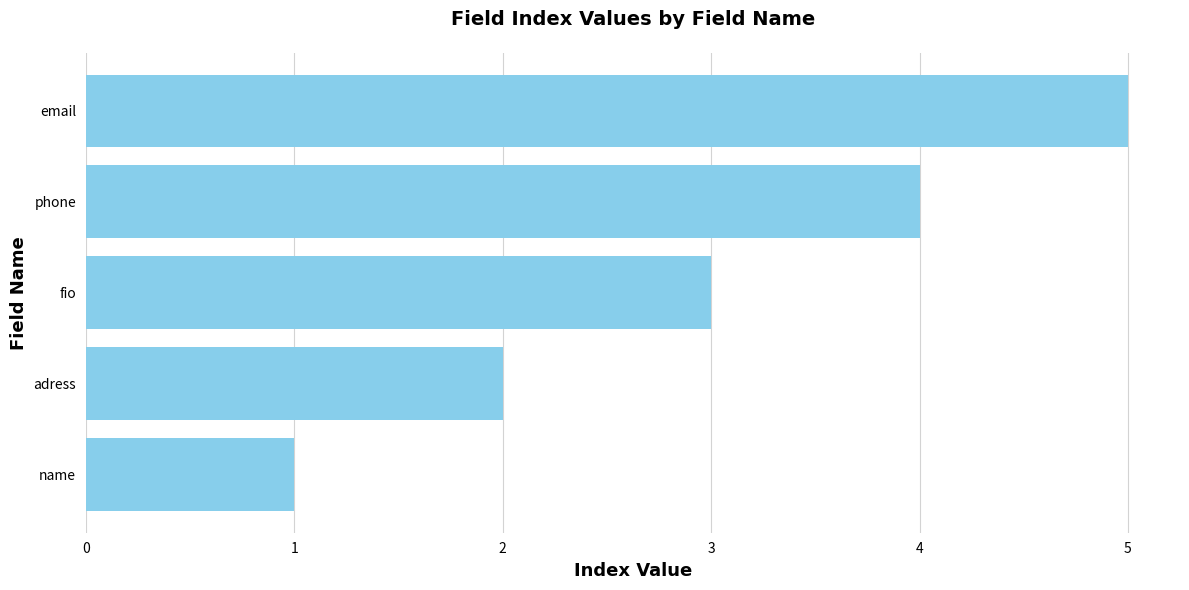

What is the smallest value displayed?

1